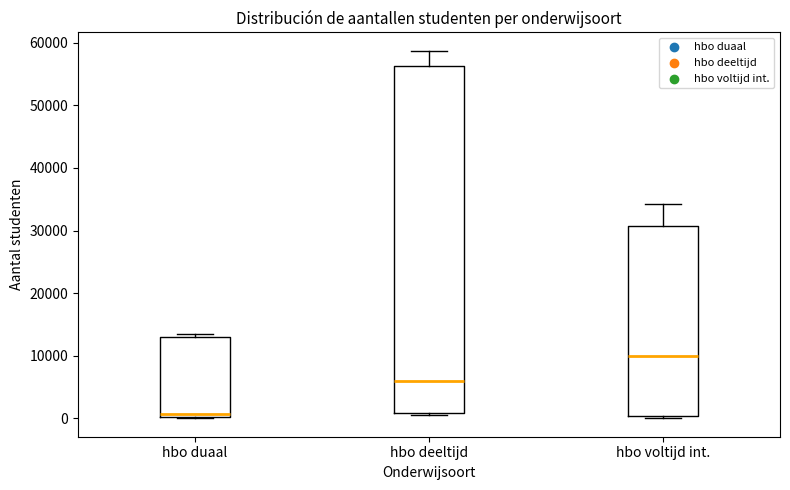

Where is the upper edge of the box for hbo duaal on the y-axis? The values are not printed on the chart, so give them approximately, as read against the axis.

13000